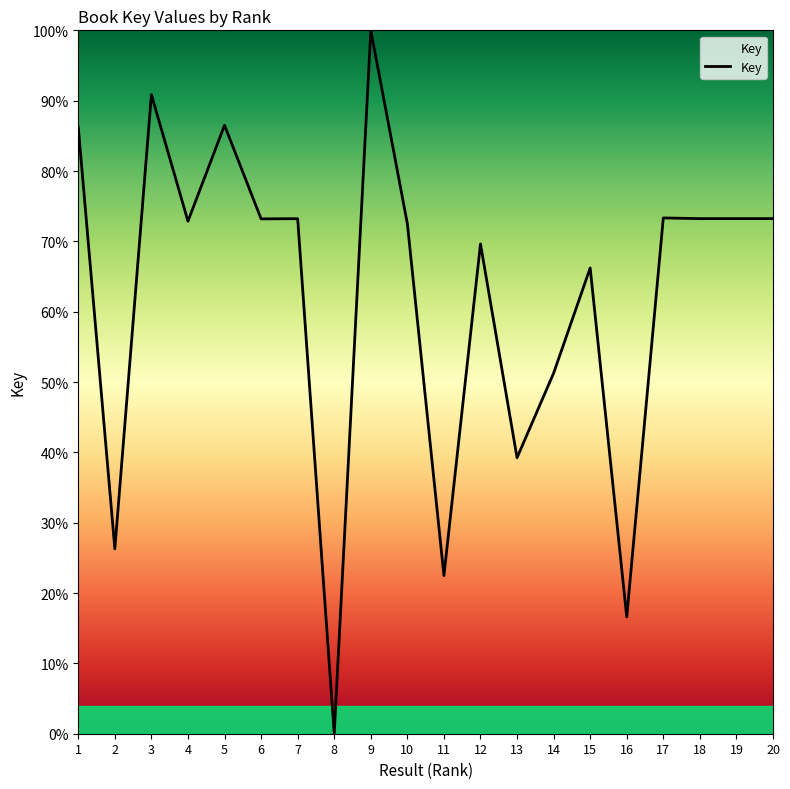

Is this an area chart (filled region under the line)?

No